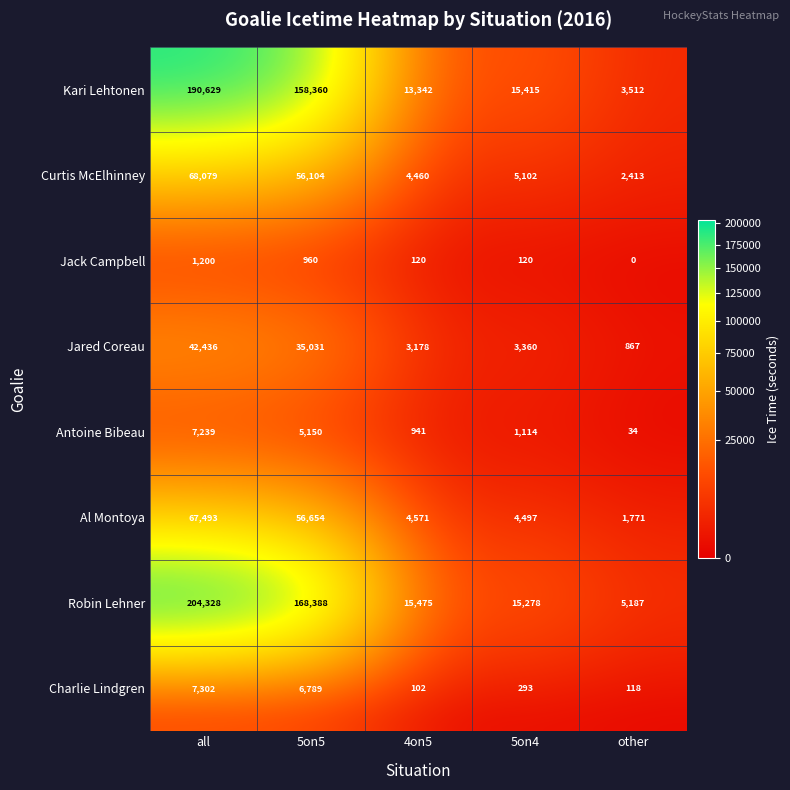

Rank the series by their maximum value, from highest to lowest.

Robin Lehner, Kari Lehtonen, Curtis McElhinney, Al Montoya, Jared Coreau, Charlie Lindgren, Antoine Bibeau, Jack Campbell